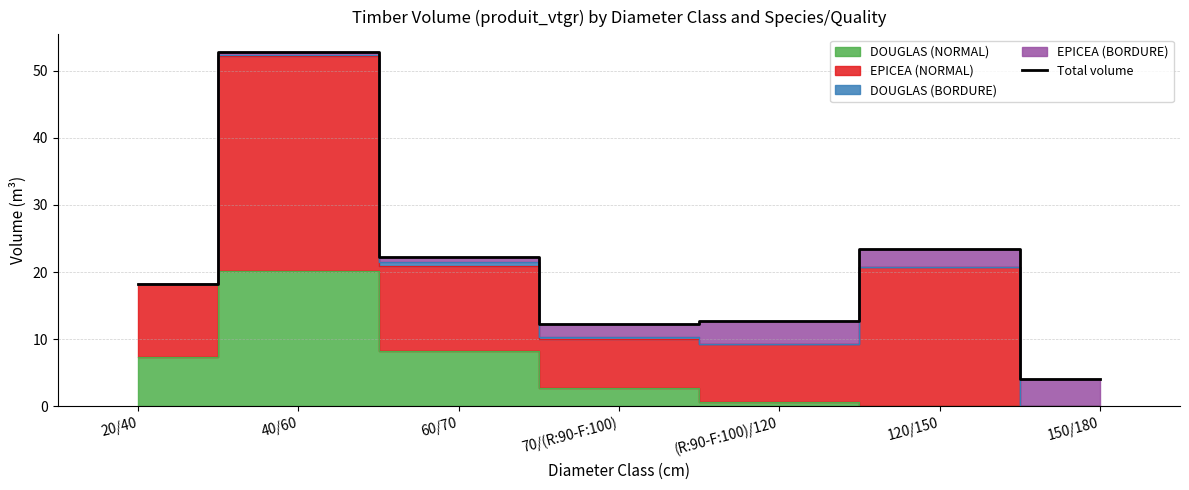

What is the label of the 6th point from the left?

120/150